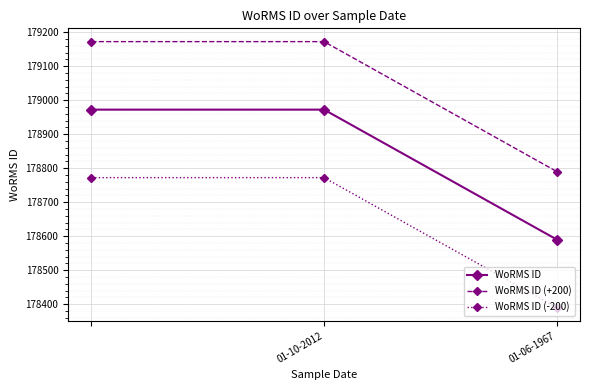

What is the smallest value displayed?

178390